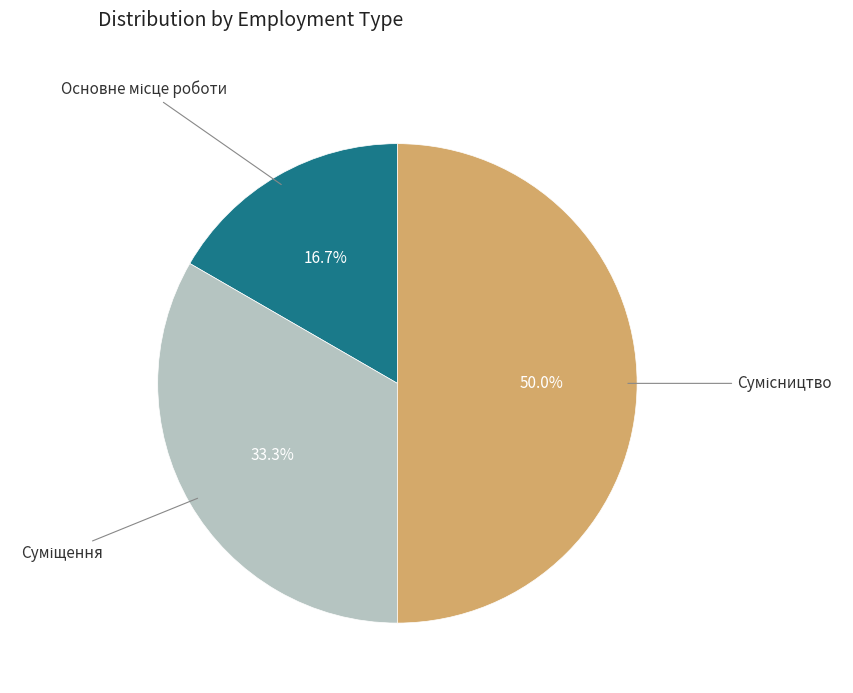

To the nearest percent, what is the combined percentage of Суміщення and Основне місце роботи?

50%